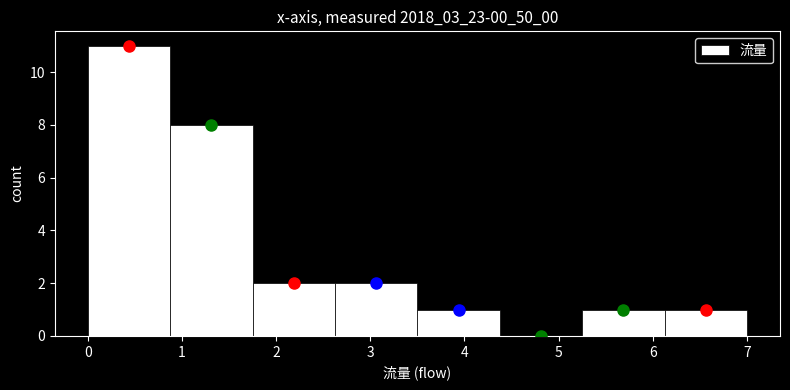

What is the height of the bar covering 1.8 to 2.6 on the x-axis? Neither the bar edges nor the heights are printed on the chart, so give them approximately, as read against the axes.

2